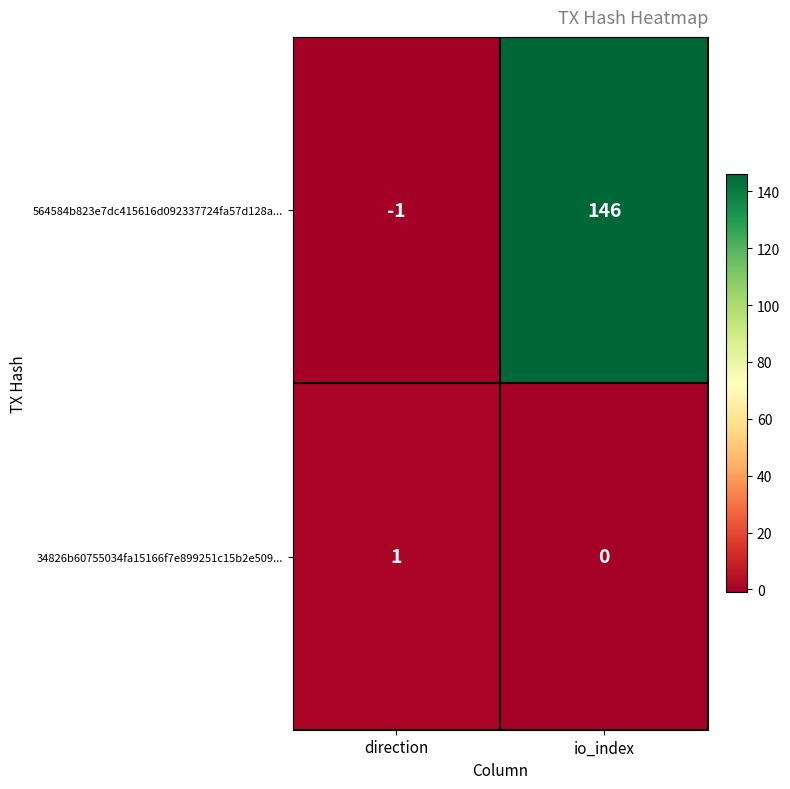

Which series changed the most between direction and io_index?

564584b823e7dc415616d092337724fa57d128a...